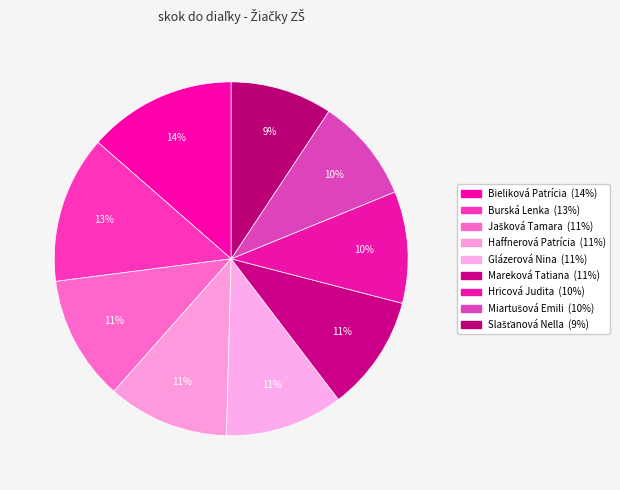

To the nearest percent, what percentage of the pie is Burská Lenka?

13%